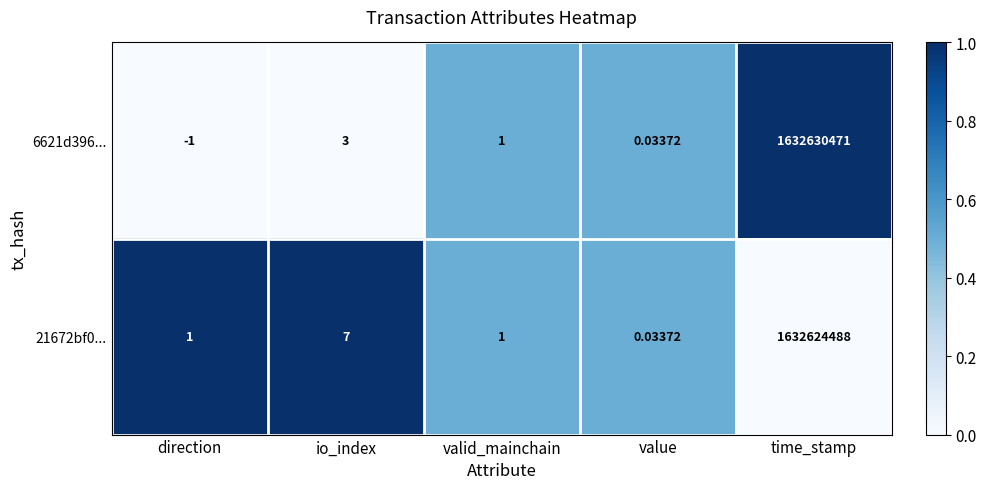

Is the value of 21672bf0... at valid_mainchain greater than the value of 6621d396... at time_stamp?

No